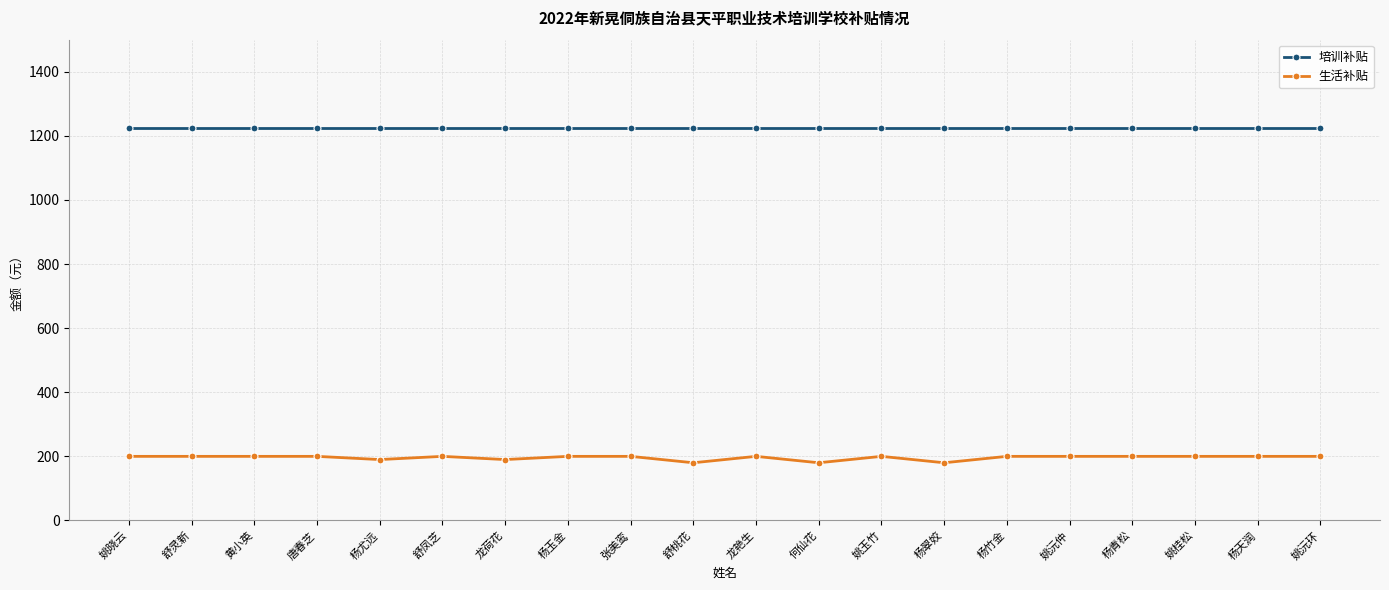

What is the sum of the 生活补贴 values at 杨竹金 and 姚沅环?

400